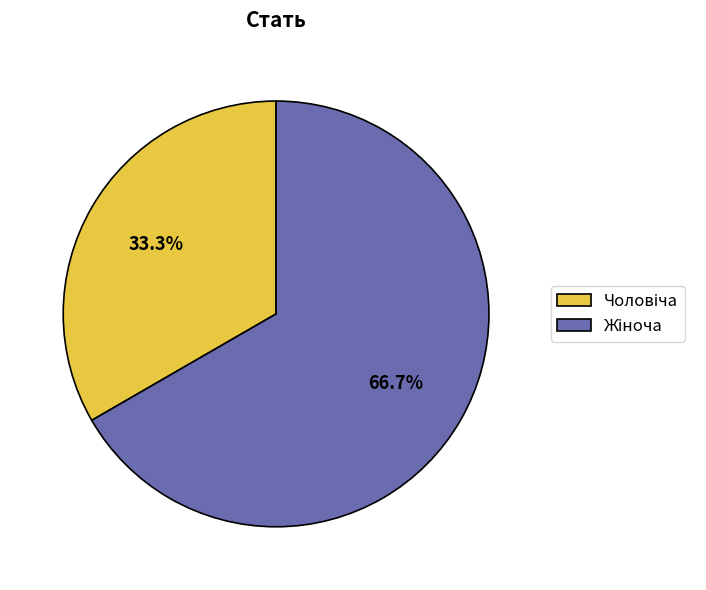

Is there any slice that represents more than half of the pie?

Yes